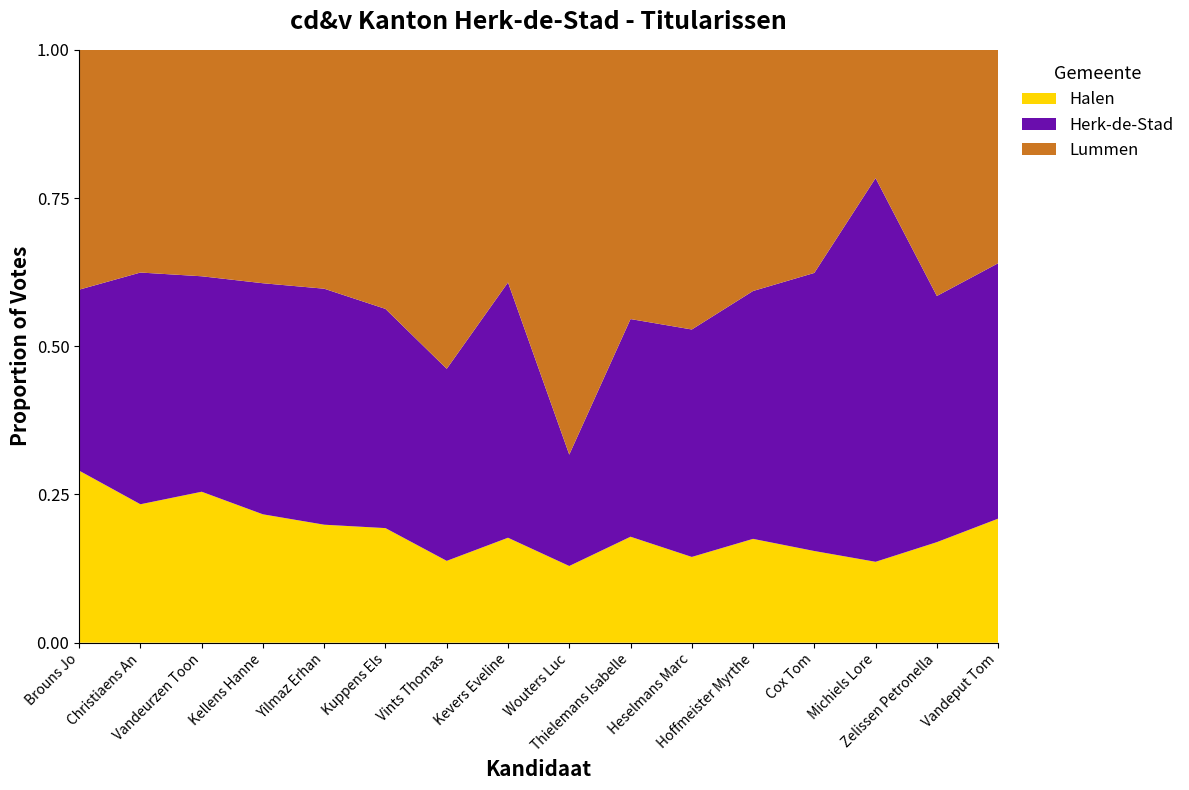

Reading left to right, what are all the values shown in this chart?

Halen: 561	92	110	55	41	46	49	37	126	37	23	31	30	70	29	68
Herk-de-Stad: 590	154	157	99	82	88	115	90	183	76	61	74	91	332	71	140
Lummen: 782	148	165	100	83	104	191	82	665	94	75	72	73	111	71	117